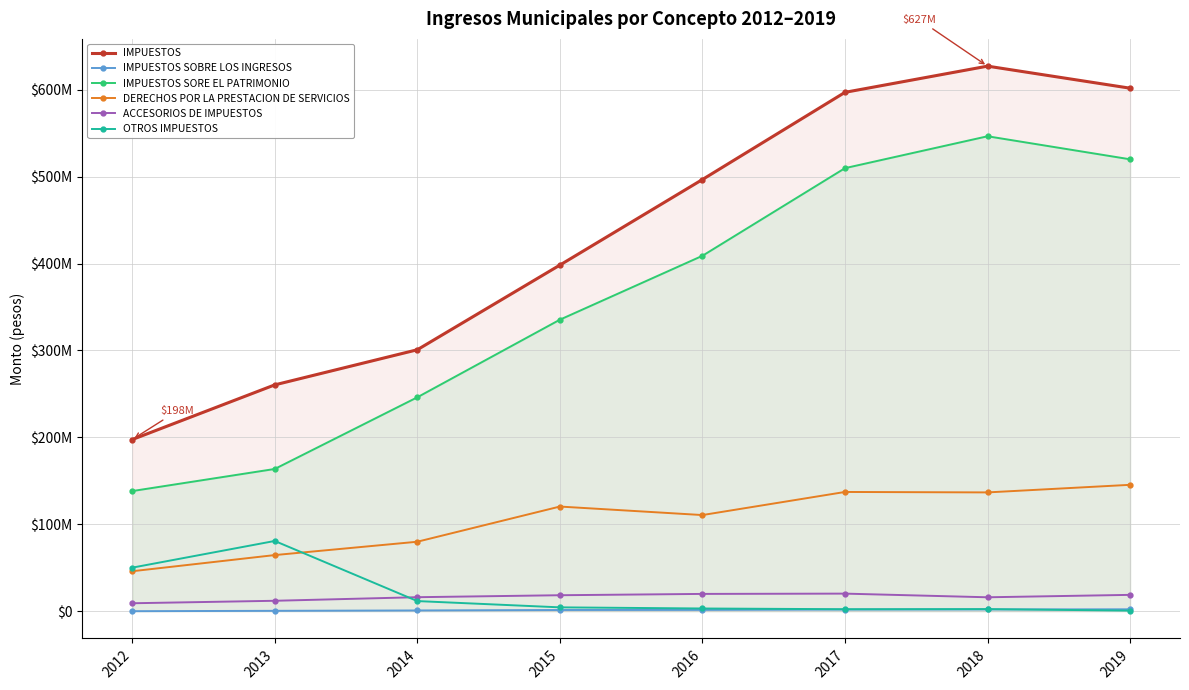

Which label corresponds to the smallest value in the chart?

2012